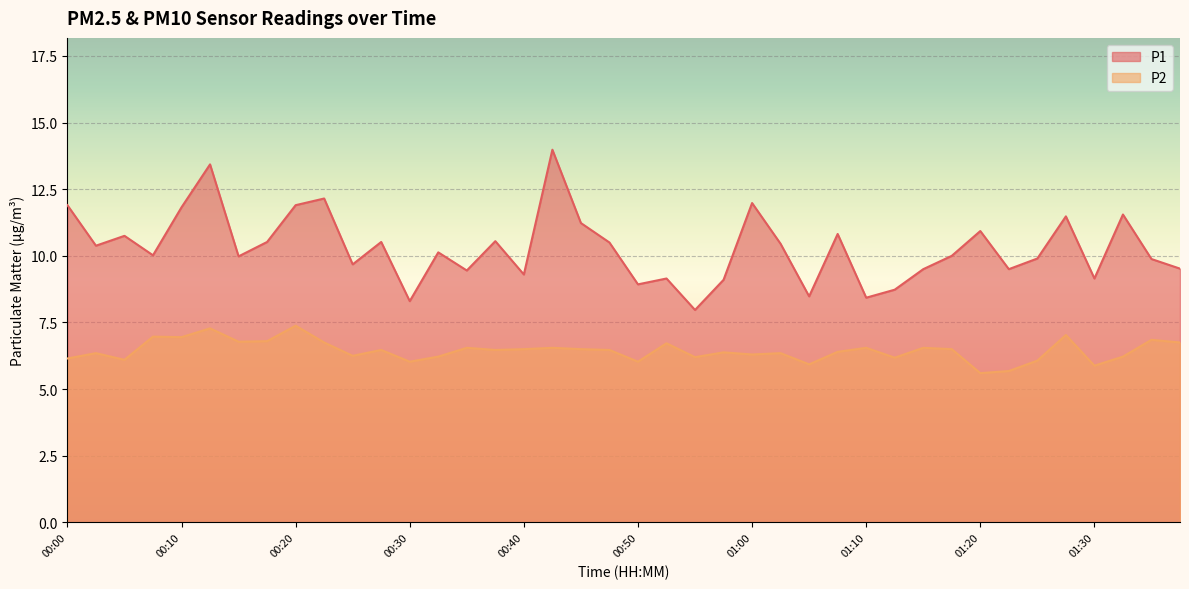

What is the smallest value displayed?

5.6